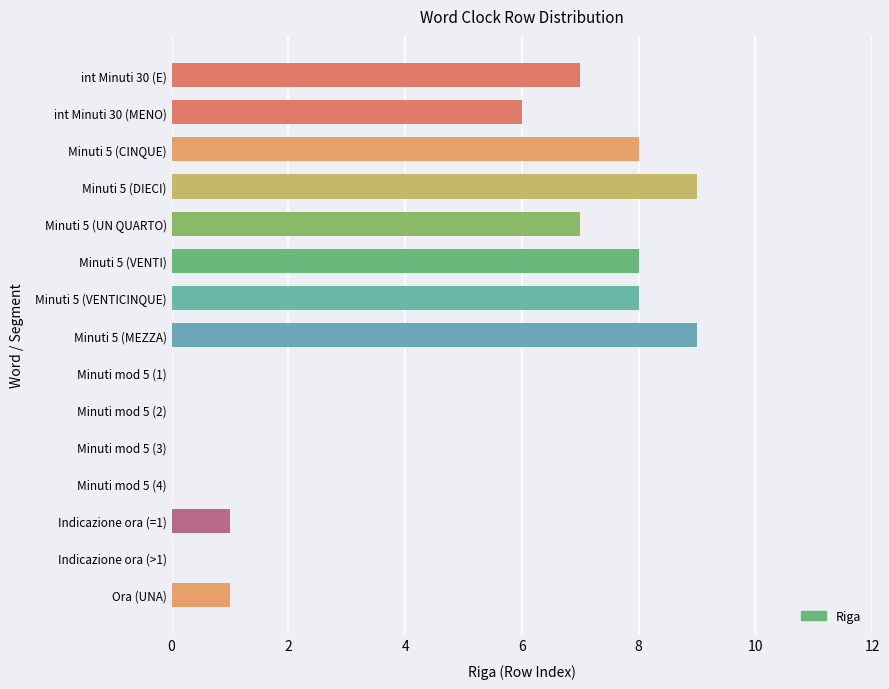

What is the sum of the values at Minuti mod 5 (2) and Minuti 5 (CINQUE)?

8